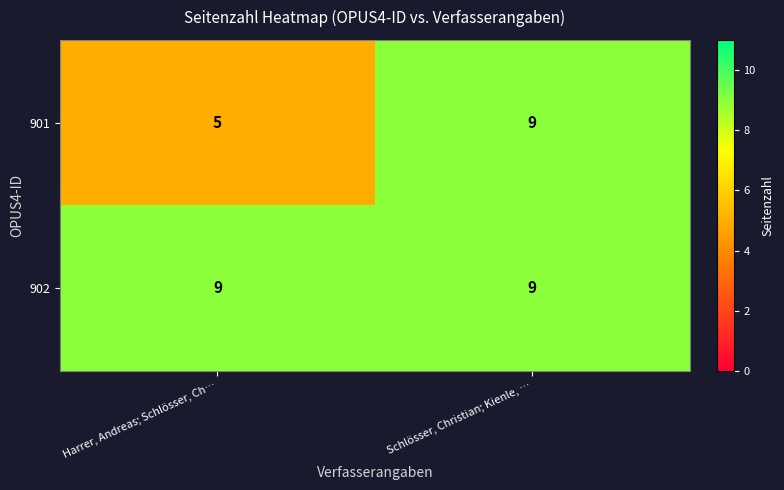

Reading left to right, extract all data points from this chart.

901: Harrer, Andreas; Schlösser, Ch…=5	Schlösser, Christian; Kienle, …=9
902: Harrer, Andreas; Schlösser, Ch…=9	Schlösser, Christian; Kienle, …=9